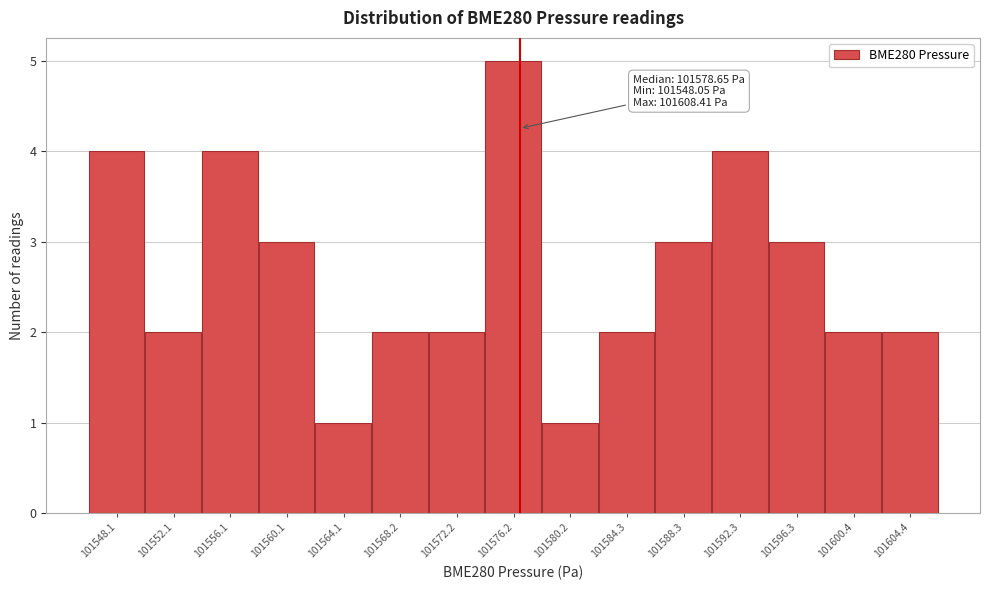

Reading left to right, extract all data points from this chart.

4	2	4	3	1	2	2	5	1	2	3	4	3	2	2